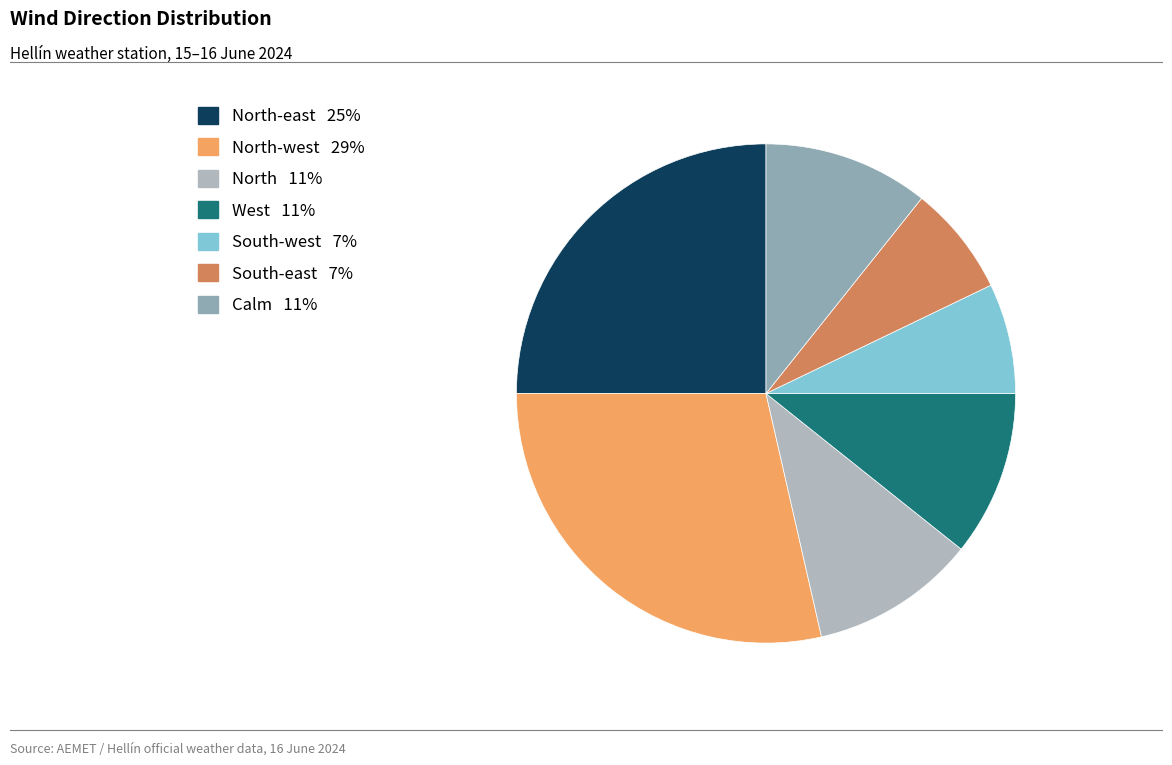

Which slice is the largest?

North-west